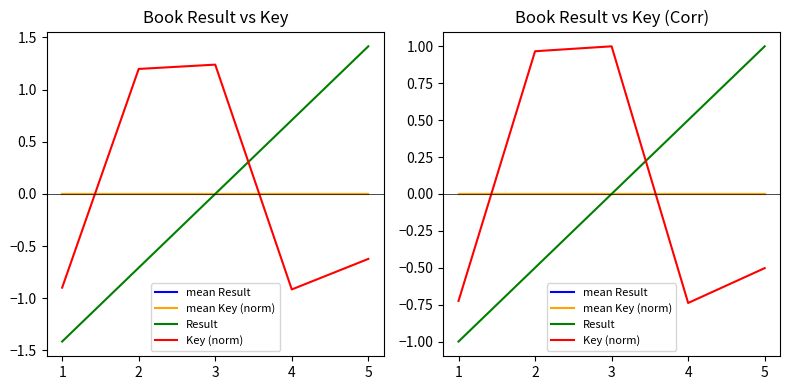

Which series has the largest range (max minus min)?

Result